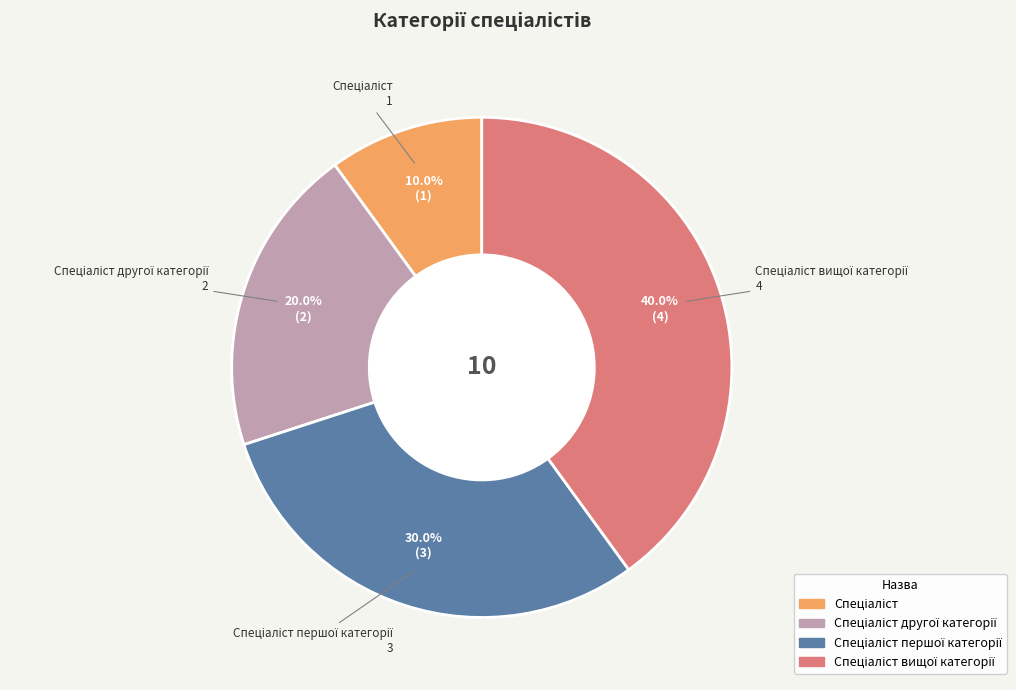

Is there any slice that represents more than half of the pie?

No